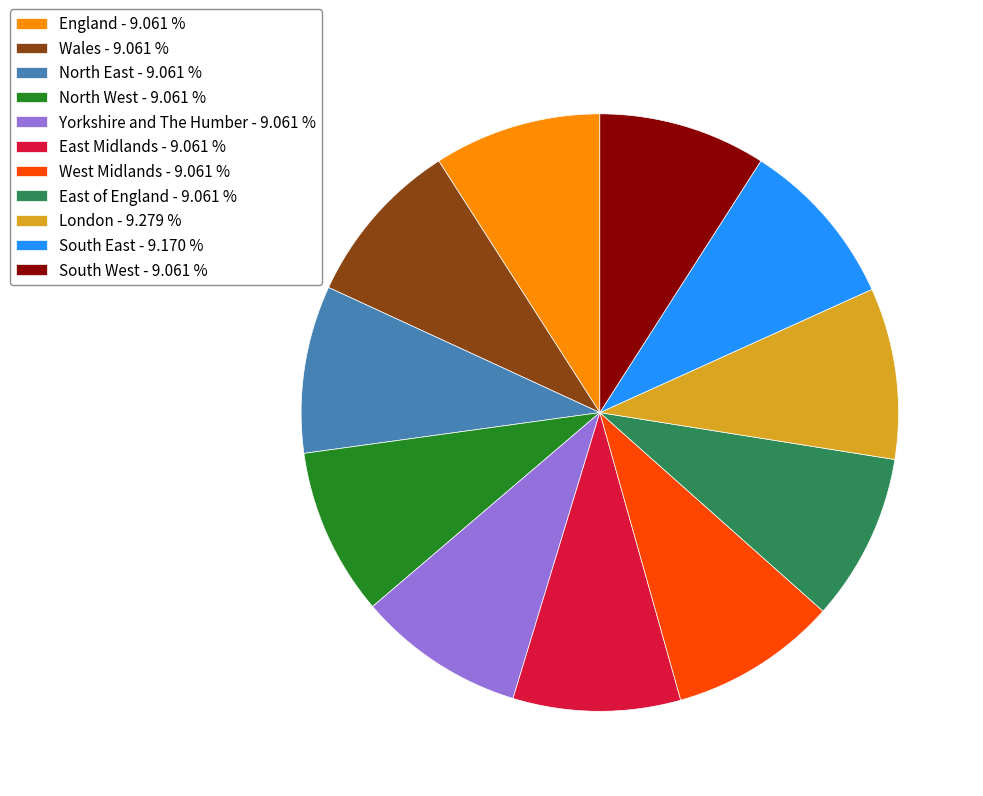

Is the sum of East Midlands - 9.061 % and South East - 9.170 % greater than half?

No